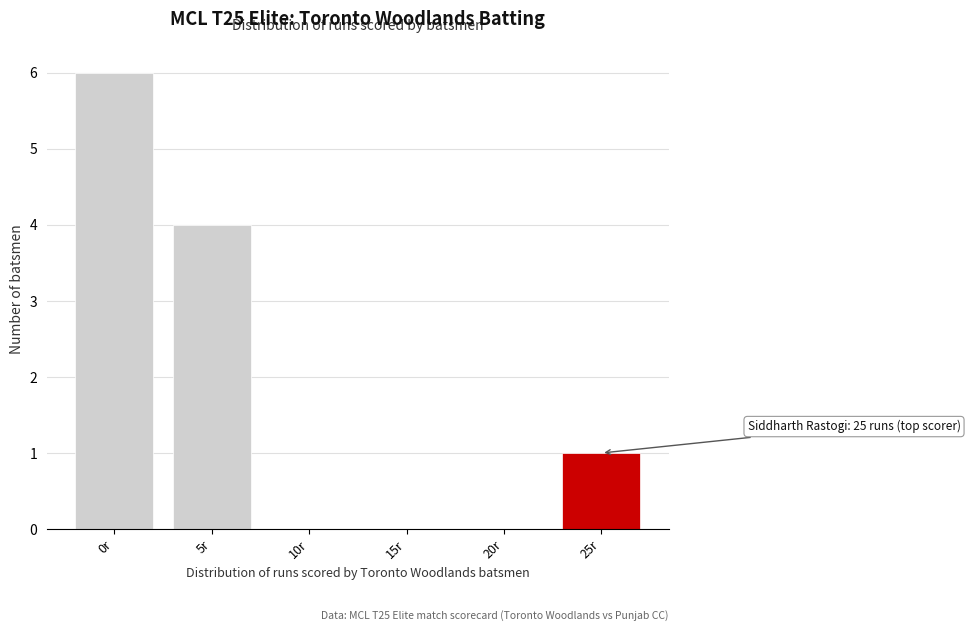

Reading right to left, transcribe all the data shown in this chart.

25r=1	20r=0	15r=0	10r=0	5r=4	0r=6